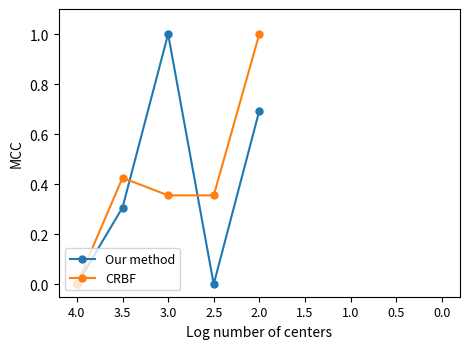

The value of CRBF at 2.0 is 1.0. True or false?

True